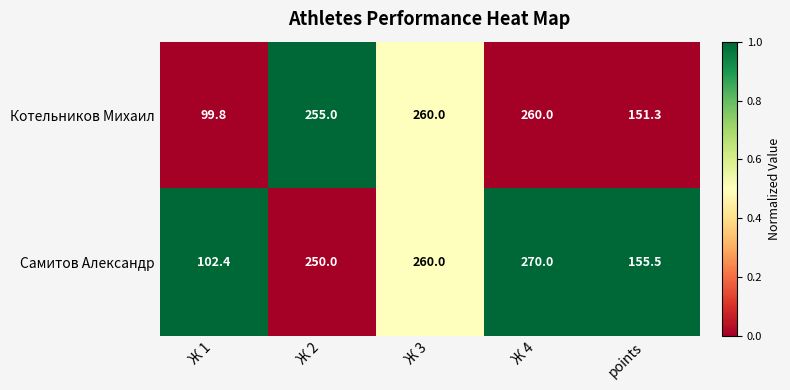

Rank the series by their average value, from highest to lowest.

Самитов Александр, Котельников Михаил